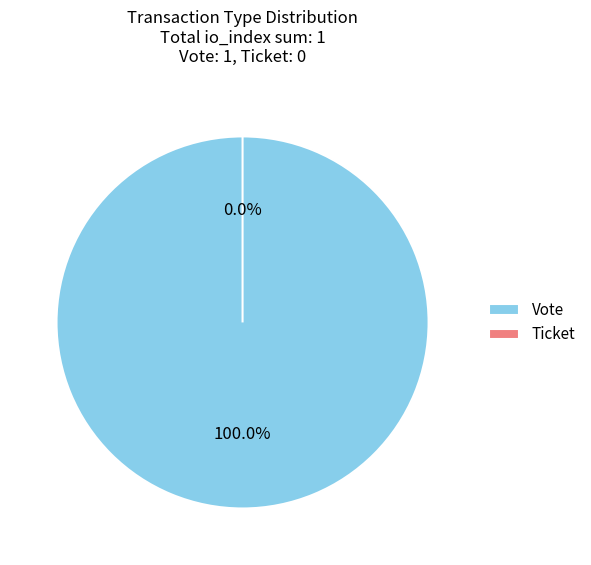

Is Ticket the majority of the pie?

No